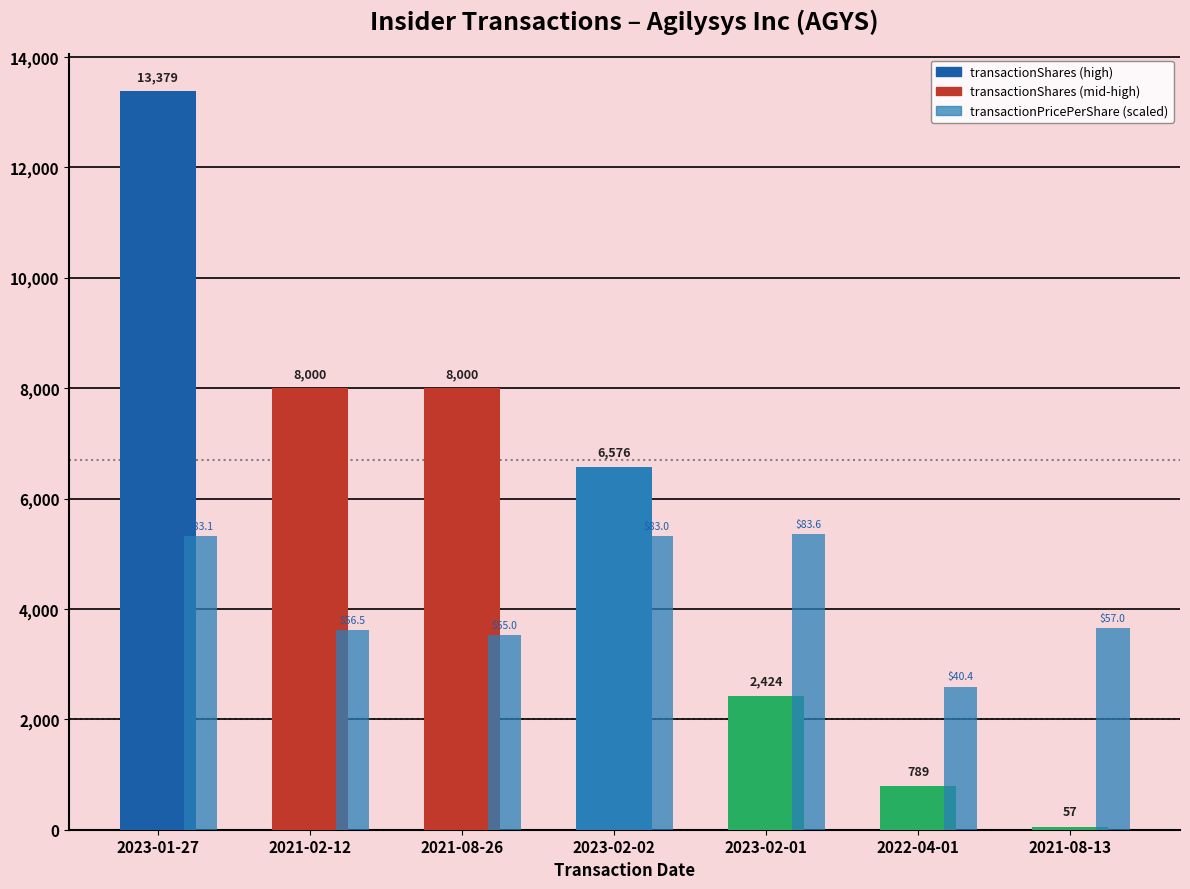

How many bars are there in total?

14